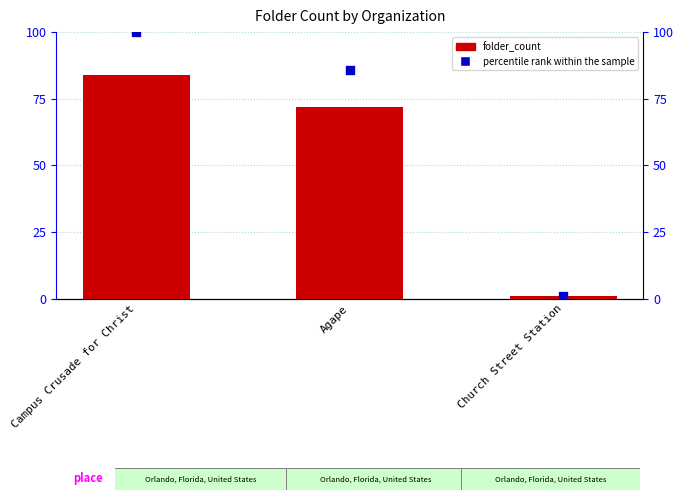

Is the value of percentile rank within the sample at Church Street Station greater than the value of folder_count at Campus Crusade for Christ?

No